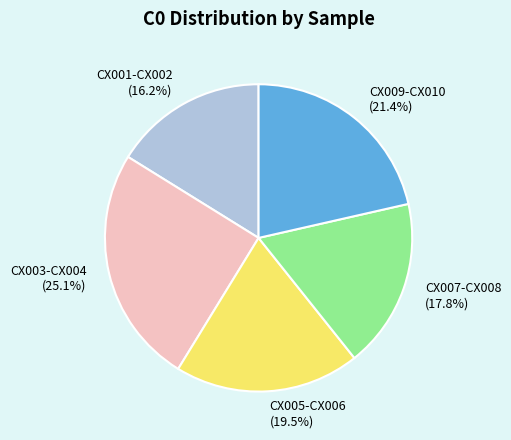

Rank the categories by value from lowest to highest.

CX001-CX002 (16.2%), CX007-CX008 (17.8%), CX005-CX006 (19.5%), CX009-CX010 (21.4%), CX003-CX004 (25.1%)